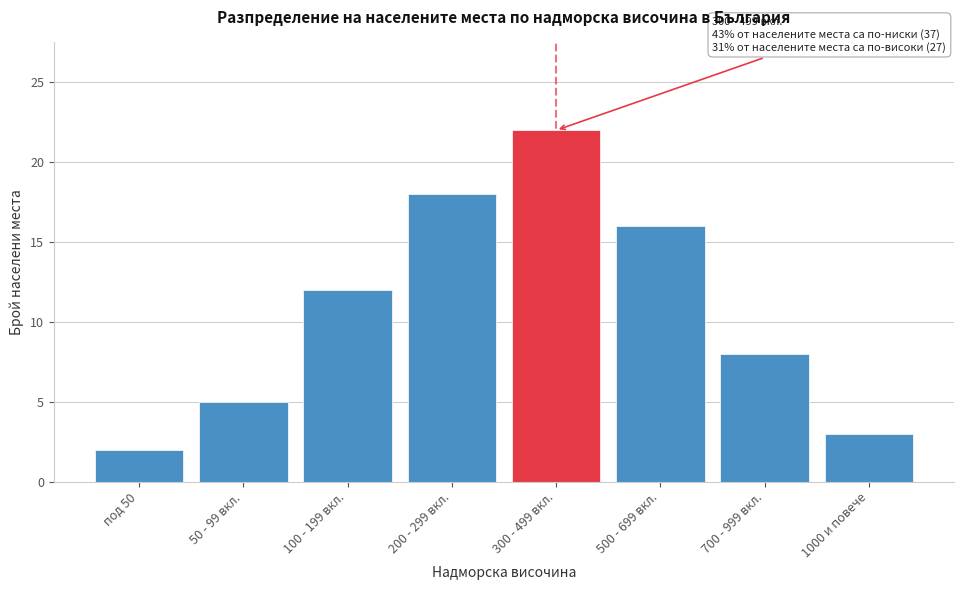

Reading left to right, extract all data points from this chart.

2	5	12	18	22	16	8	3